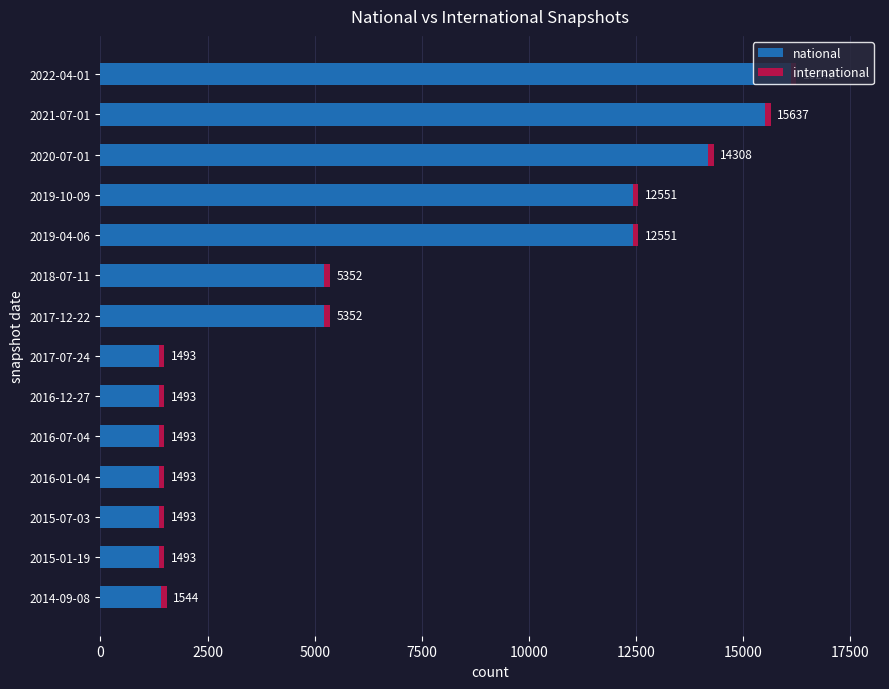

At how many categories does at least one series exceed 14573?

2